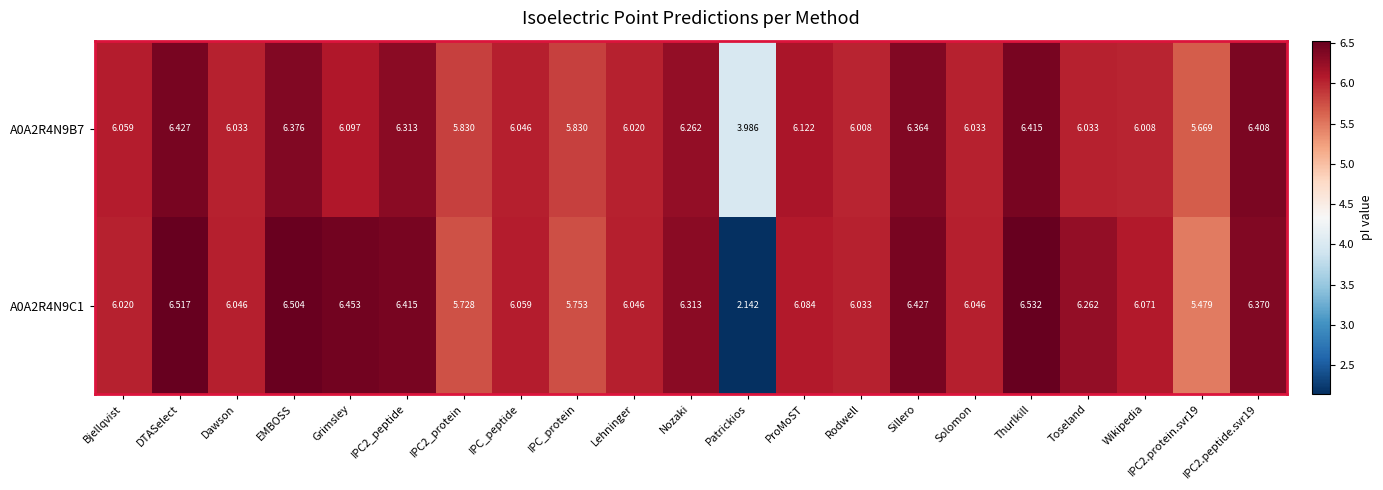

Which category has the highest value in the A0A2R4N9B7 series?

DTASelect